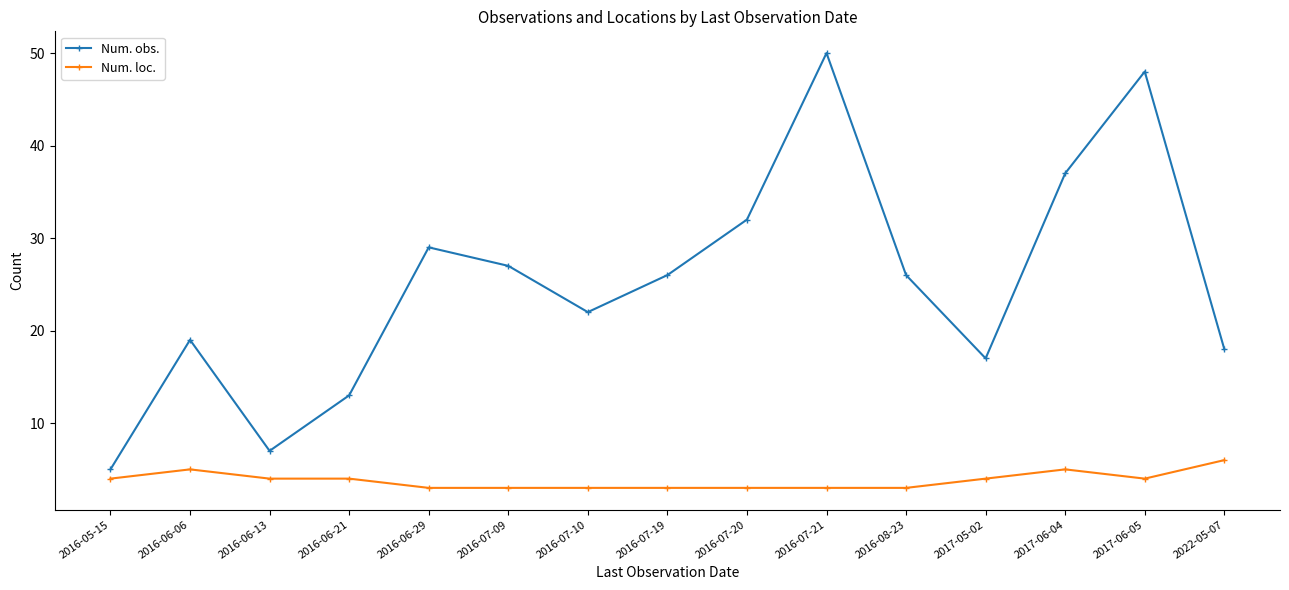

Is the value of Num. obs. at 2016-06-29 greater than the value of Num. loc. at 2016-06-13?

Yes